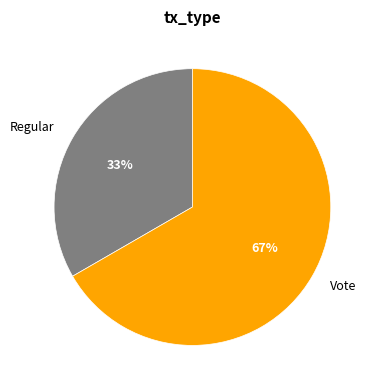

Count the number of slices in the pie.

2